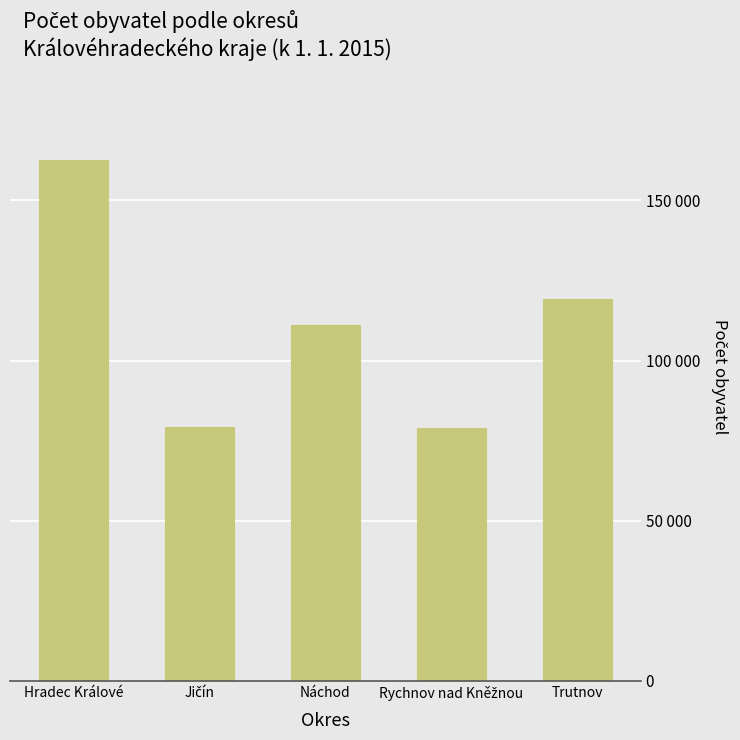

Between Hradec Králové and Trutnov, which is larger?

Hradec Králové